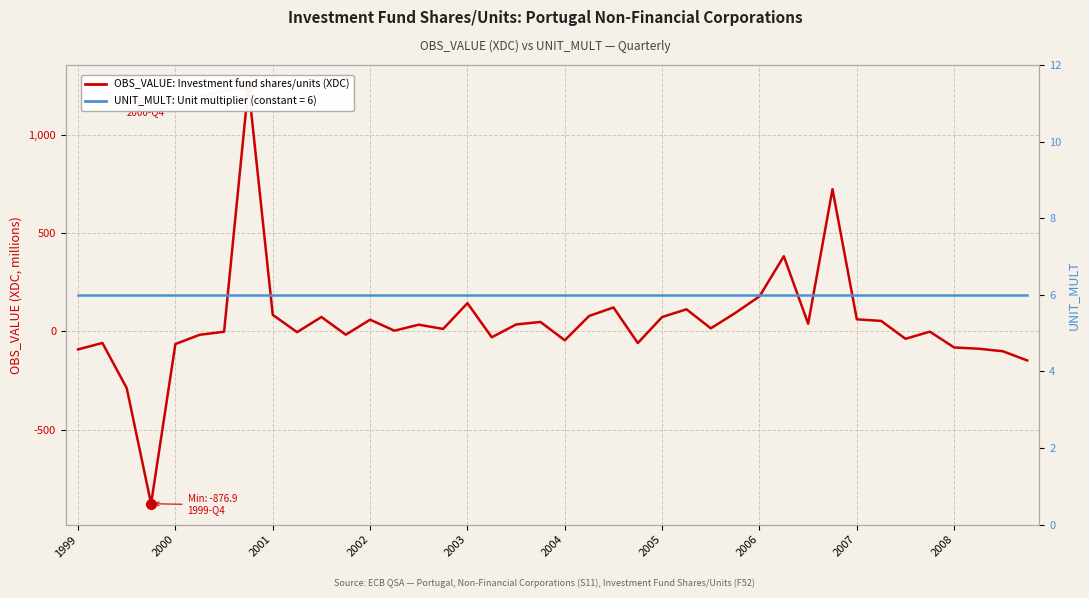

List the series in order of their peak value, lowest first.

UNIT_MULT, OBS_VALUE (XDC)